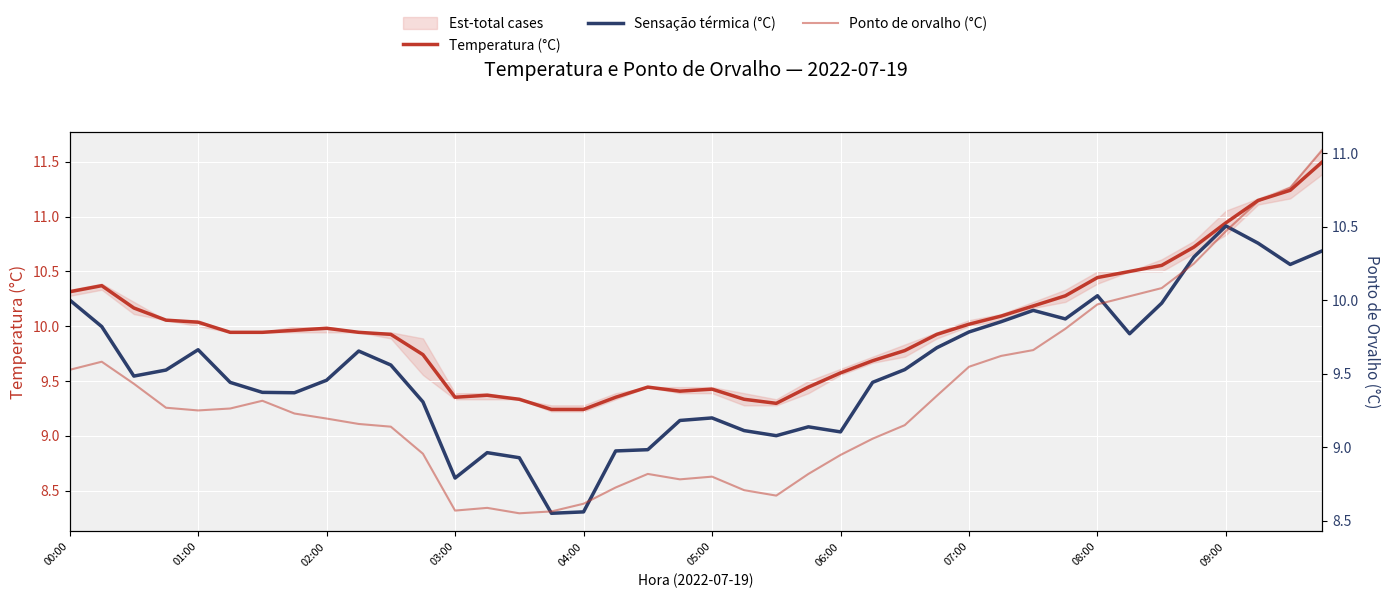

Which series changed the most between 10 and 13?

Sensação térmica (°C)